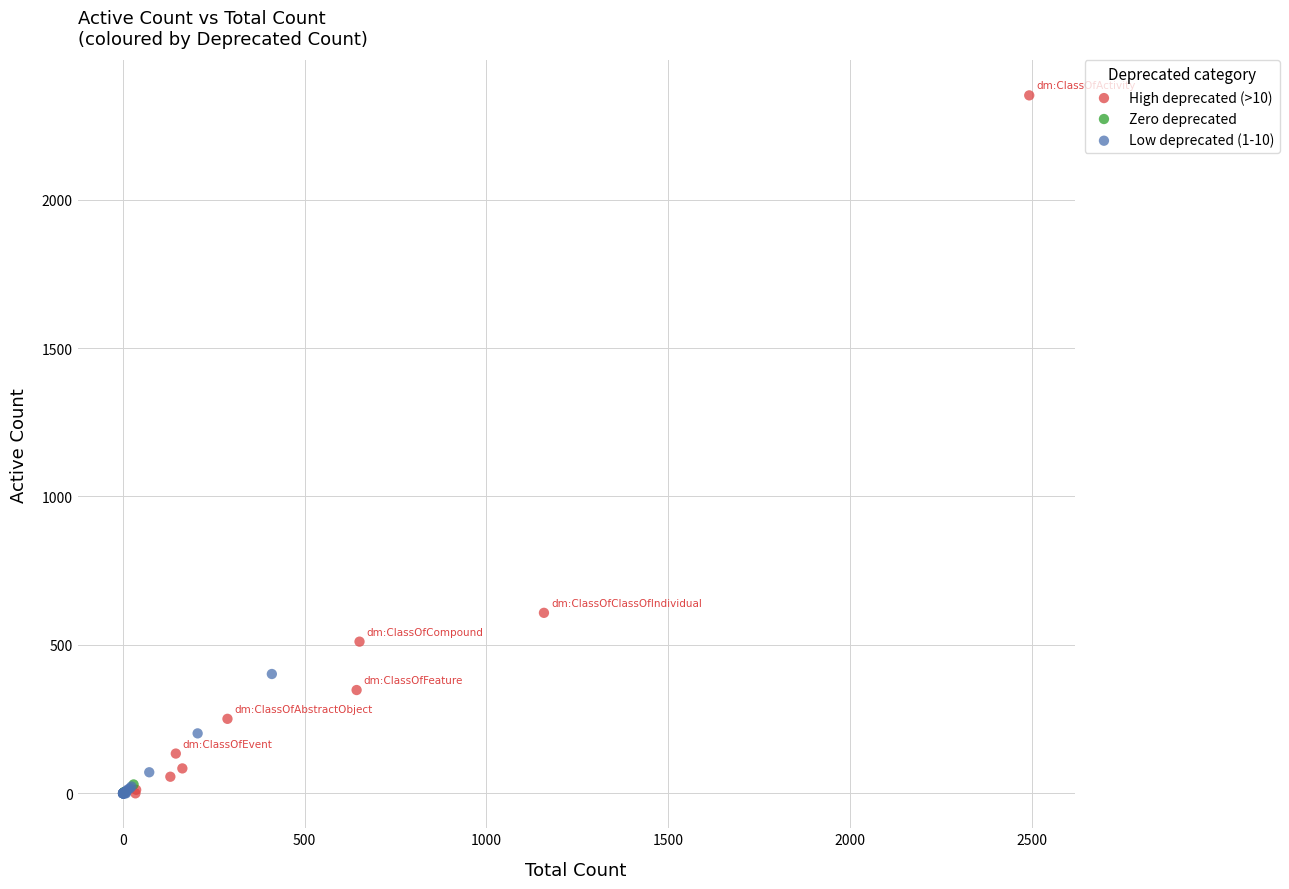

Which series reaches the maximum Y coordinate?

High deprecated (>10)